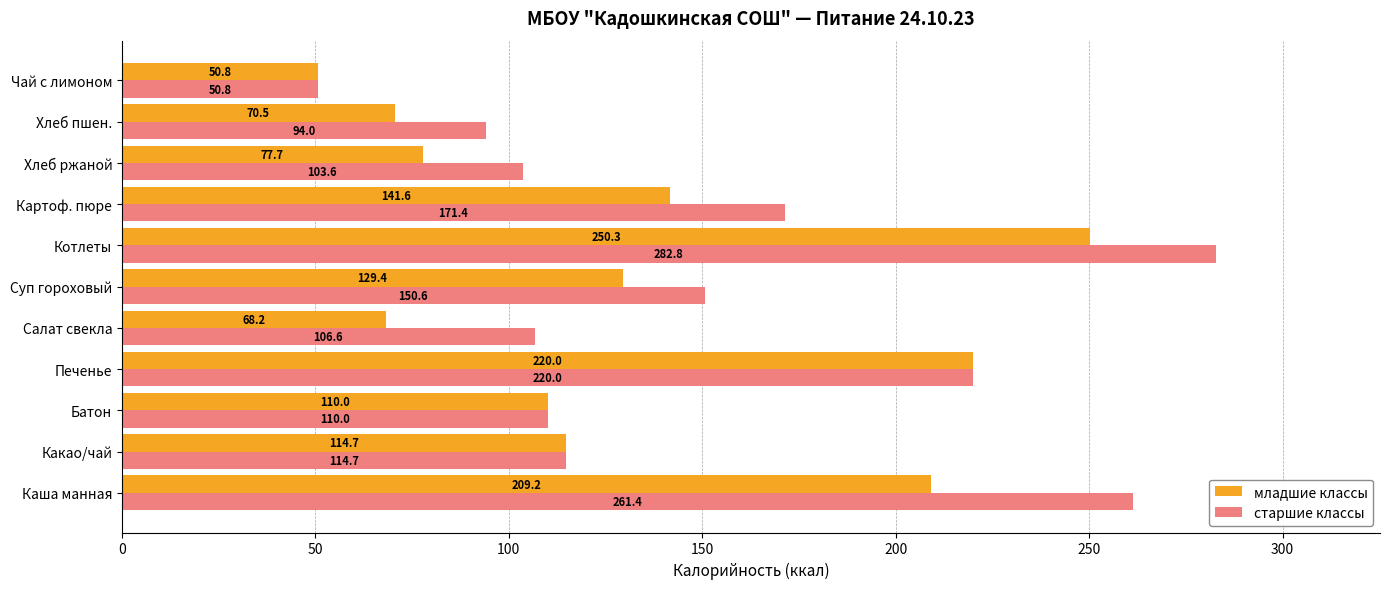

Which series has the largest range (max minus min)?

старшие классы